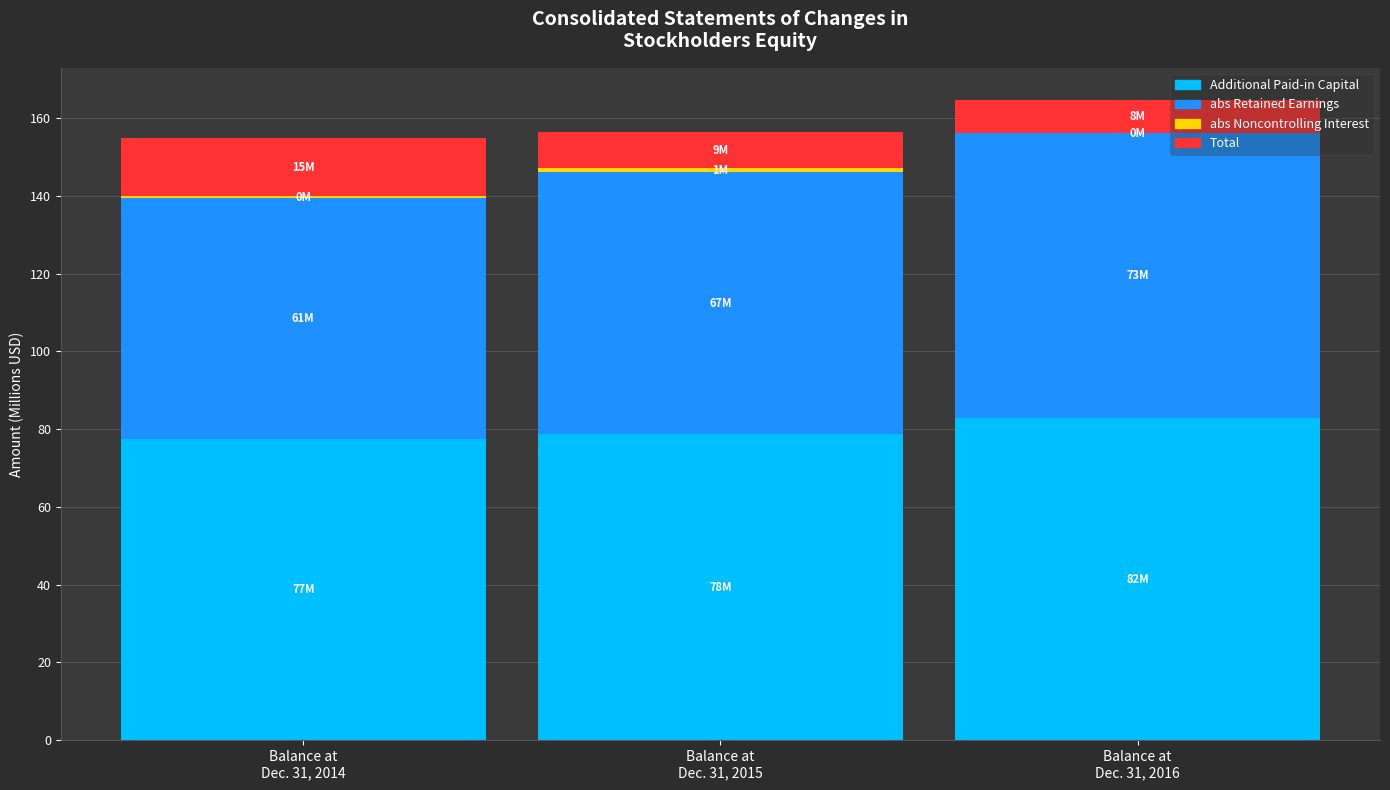

At which category is the sum across all series the highest?

Balance at
Dec. 31, 2016